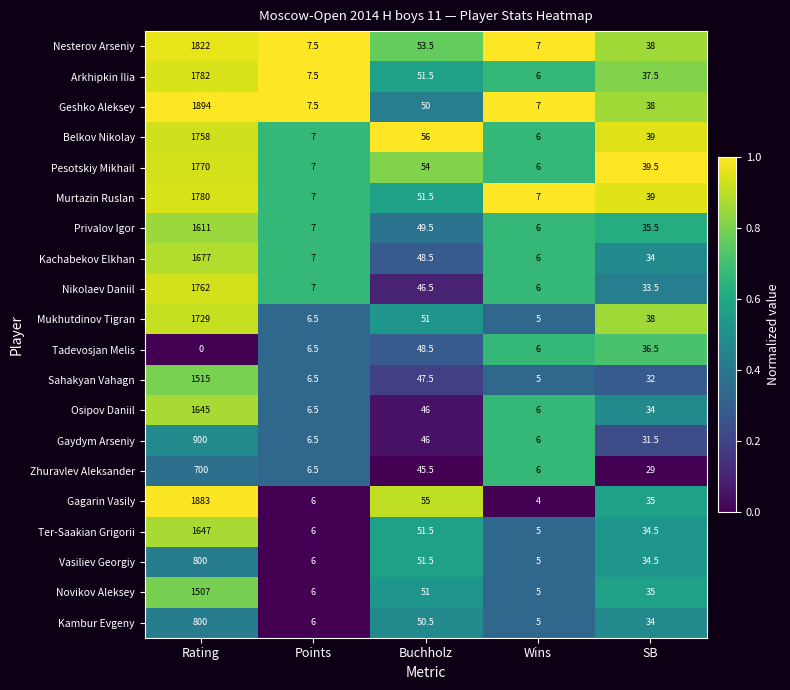

Between Rating and SB, which series saw the biggest shift?

Geshko Aleksey